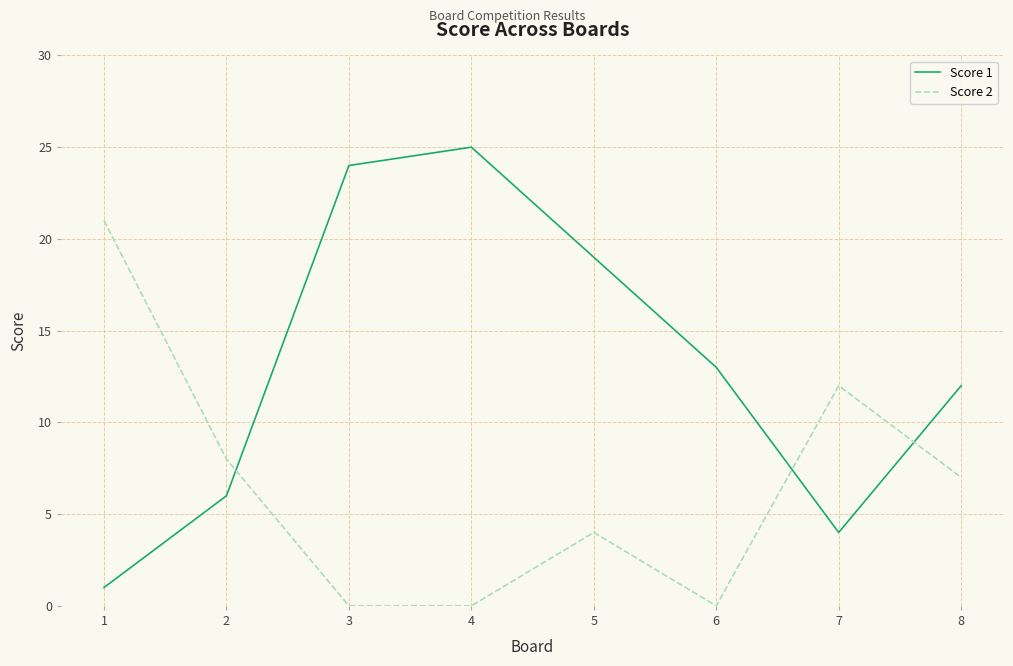

Reading left to right, what are all the values shown in this chart?

Score 1: 1	6	24	25	19	13	4	12
Score 2: 21	8	0	0	4	0	12	7